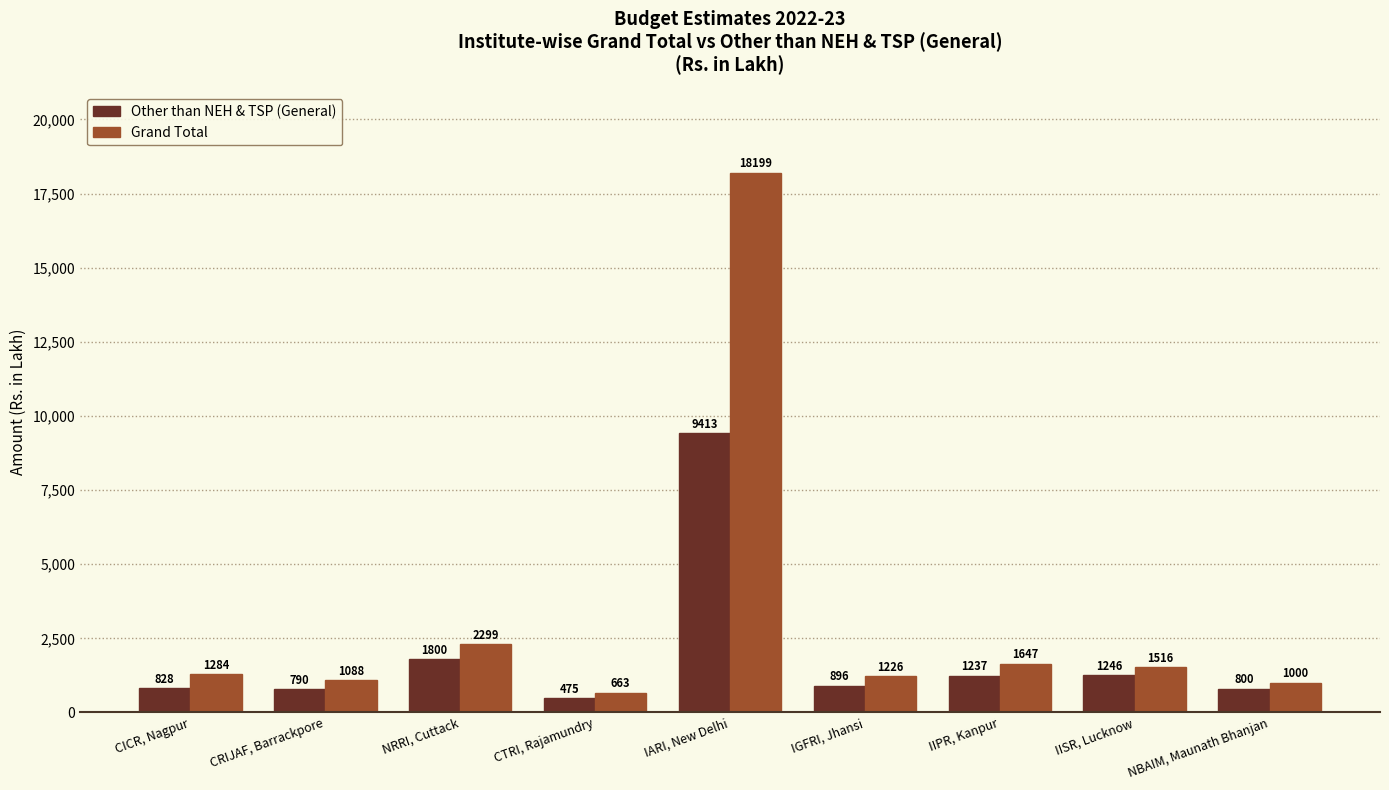

Which series changed the most between CICR, Nagpur and CTRI, Rajamundry?

Grand Total